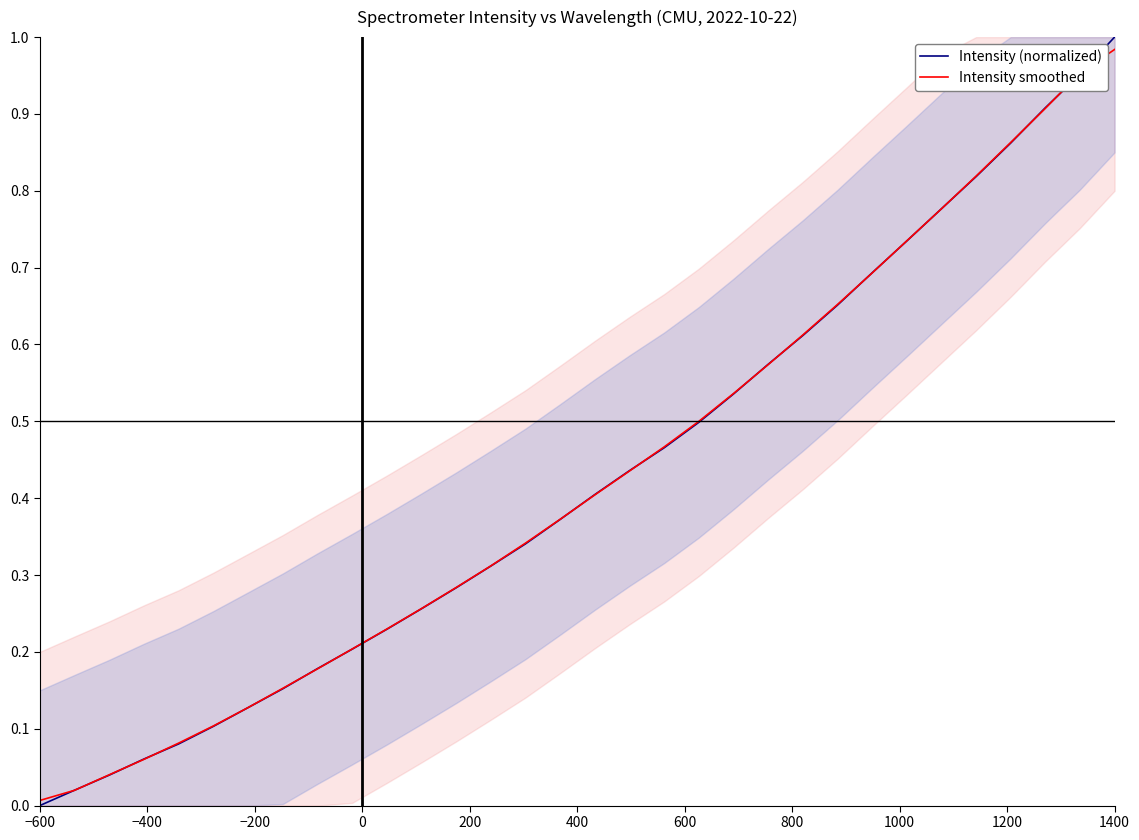

Where do Intensity smoothed and Intensity (normalized) first cross each other?

−600 and −400